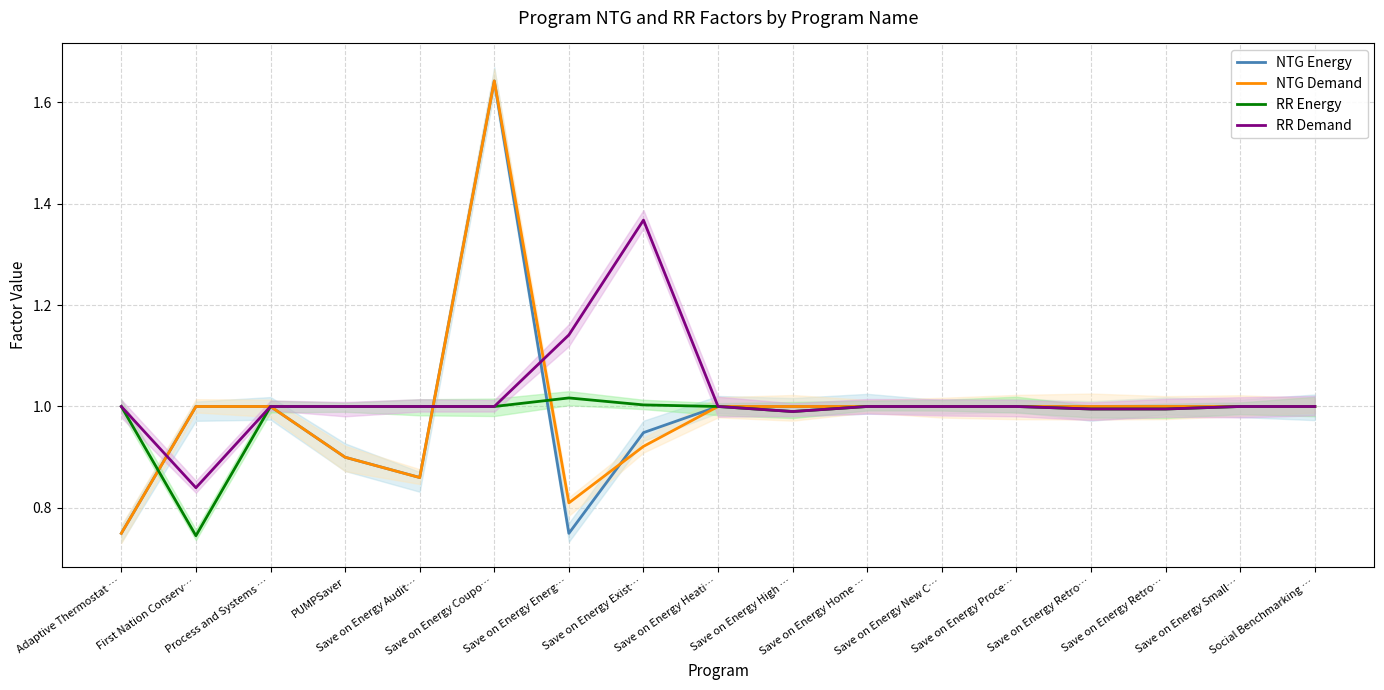

What are all the series names shown in the legend?

NTG Energy, NTG Demand, RR Energy, RR Demand